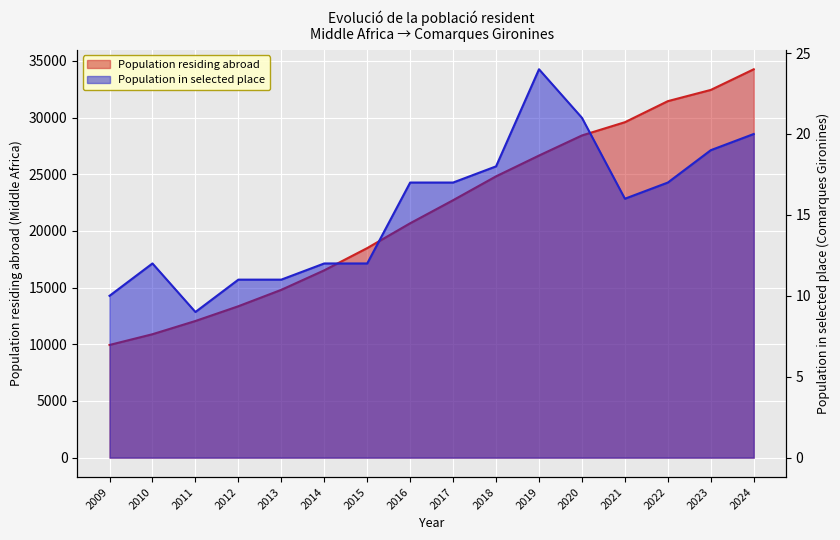

Between 2017 and 2012, which is larger?

2017